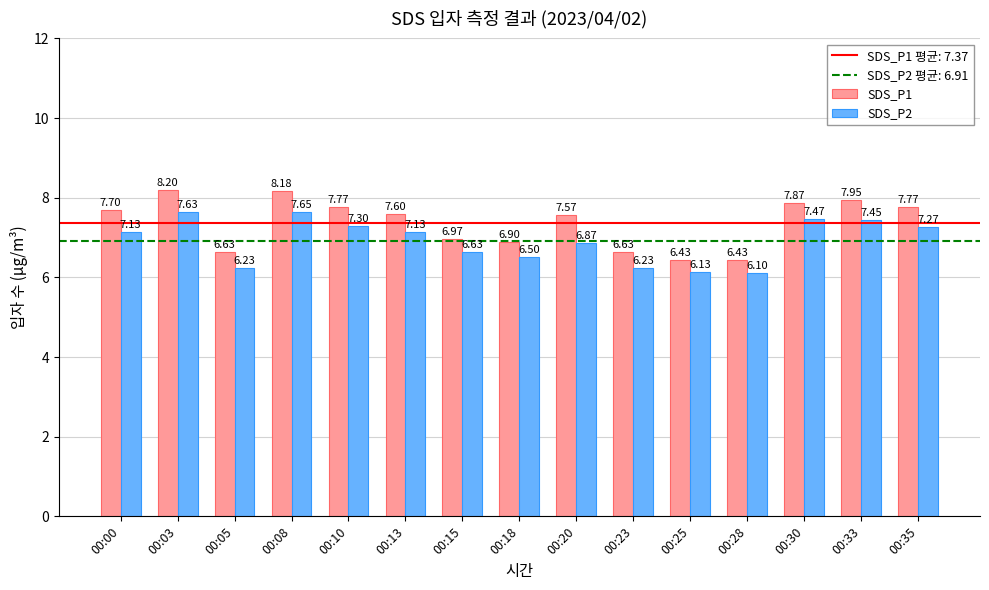

Is it true that SDS_P2 equals 7.1 at 00:00?

True